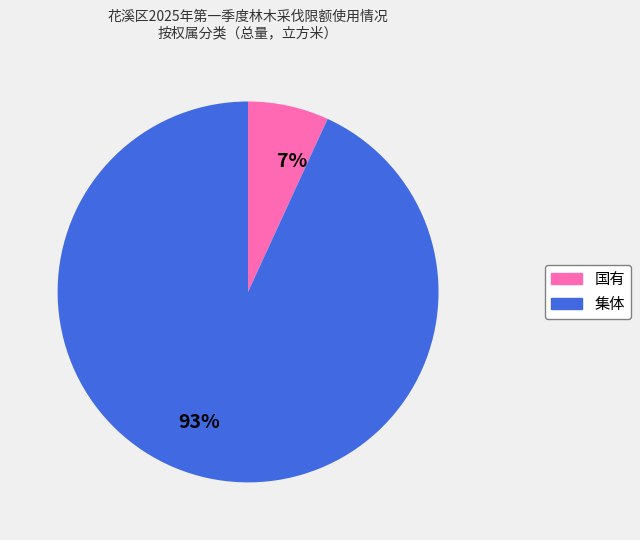

Is there any slice that represents more than half of the pie?

Yes